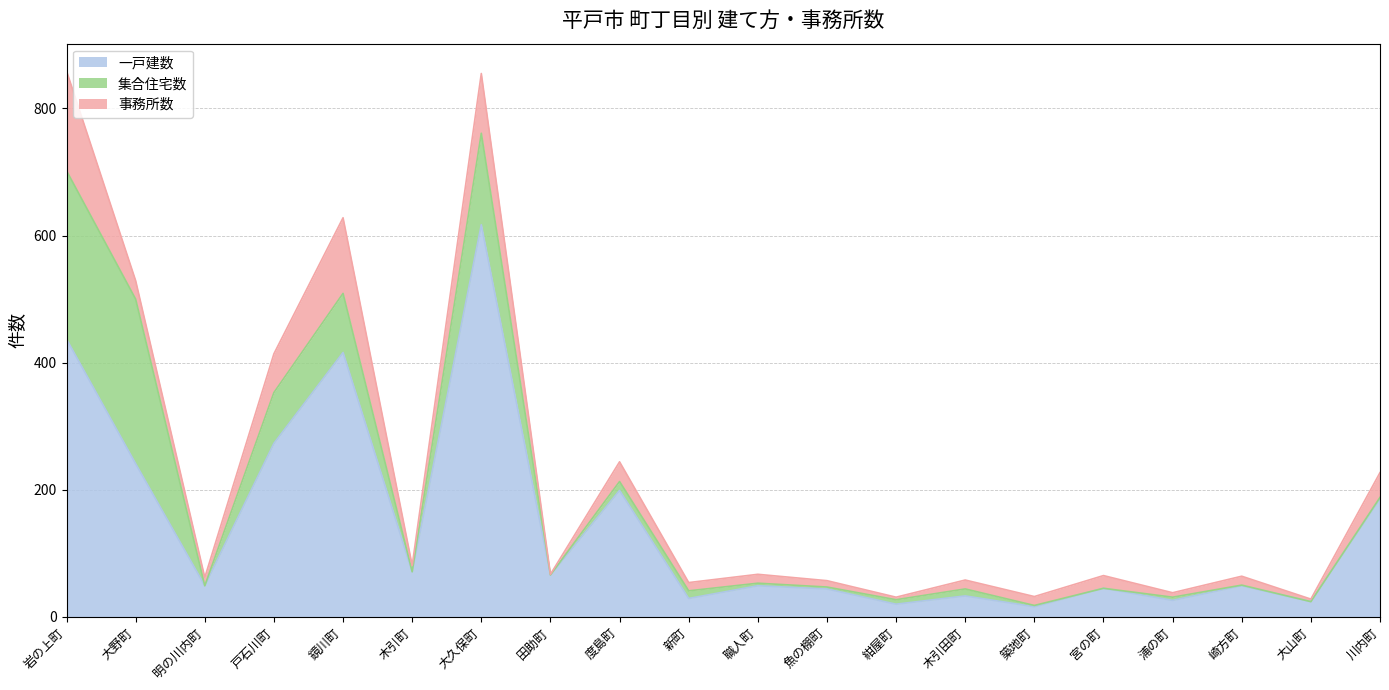

What is the sum of all 集合住宅数 values?

902